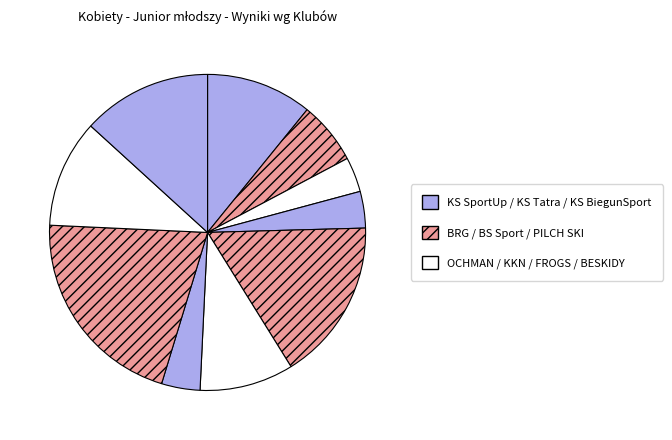

Is there any slice that represents more than half of the pie?

No